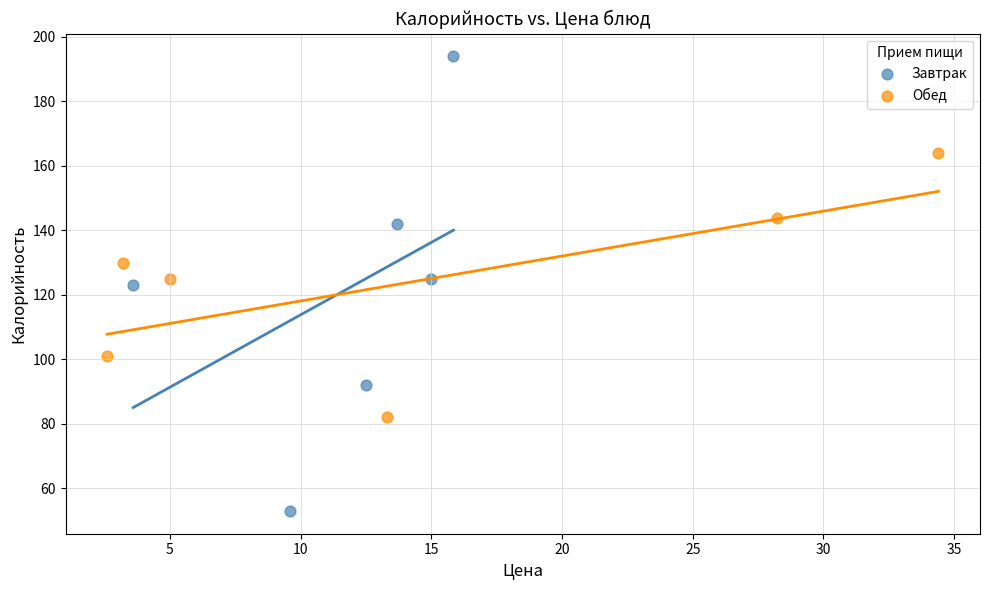

Which series has the widest spread of Y values?

Завтрак